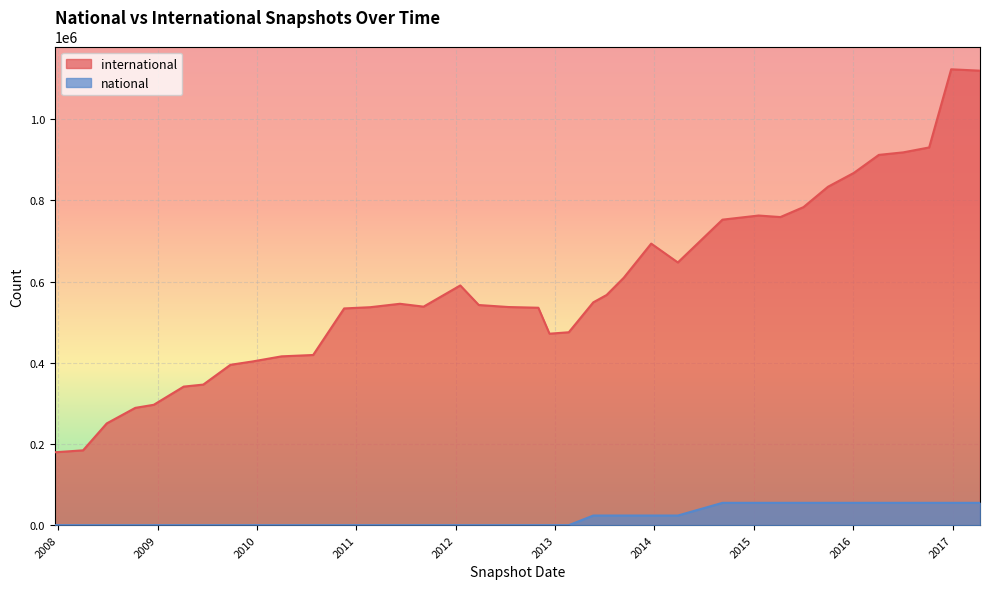

Rank the series by their maximum value, from highest to lowest.

international, national